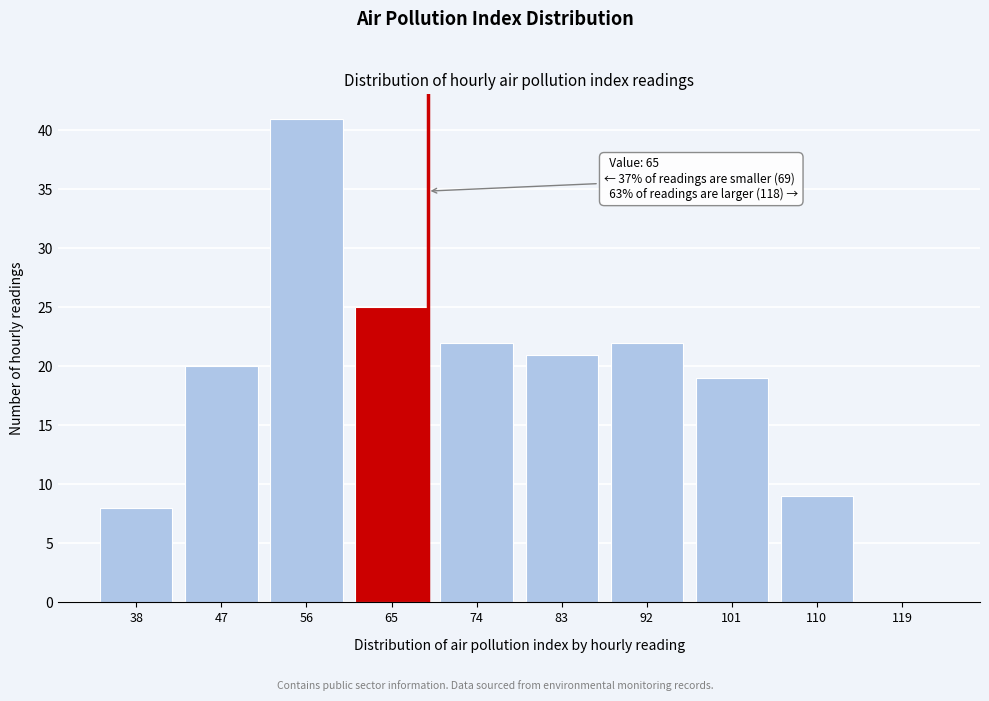

Reading right to left, extract all data points from this chart.

119=0	110=9	101=19	92=22	83=21	74=22	65=25	56=41	47=20	38=8